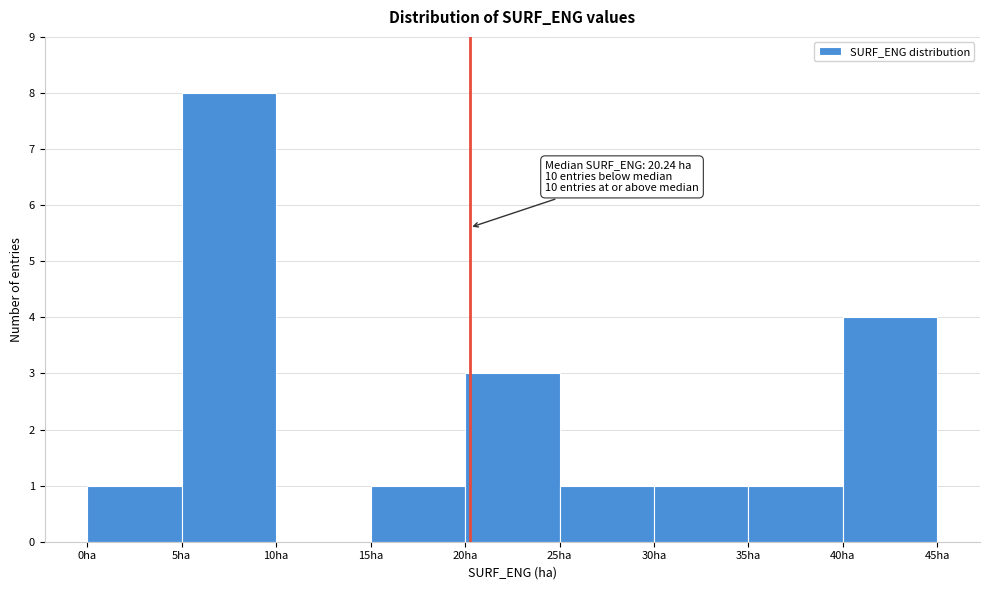

Over which range of the x-axis is the bar tallest?

5 to 10